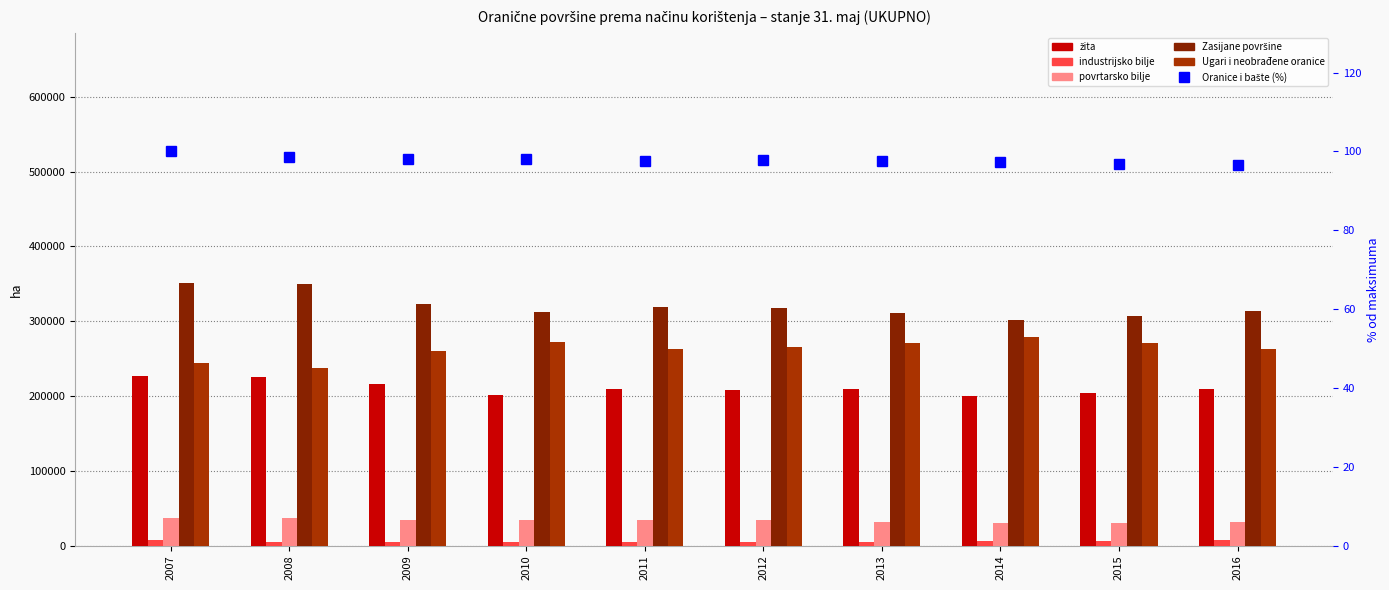

Which has a higher value, 2012 or 2010?

2012